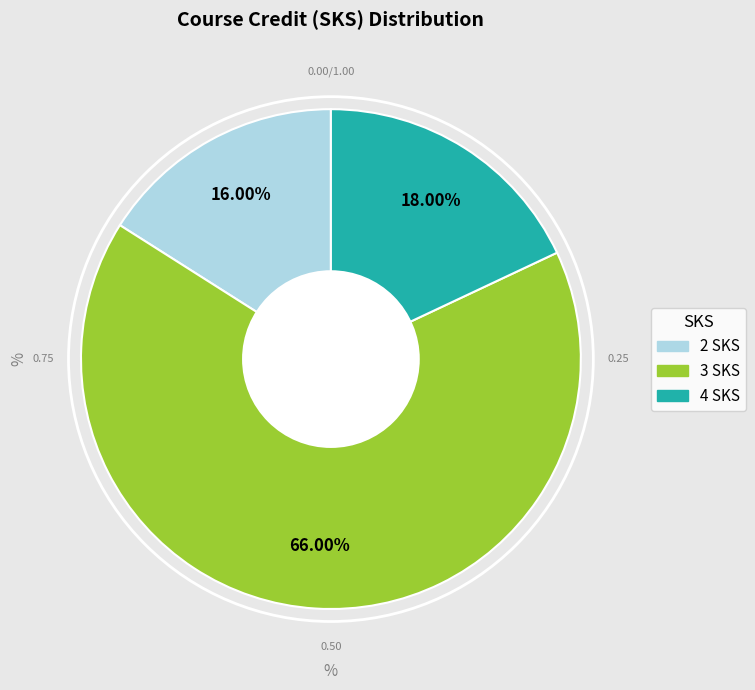

Does 2 account for over 50% of the chart?

No